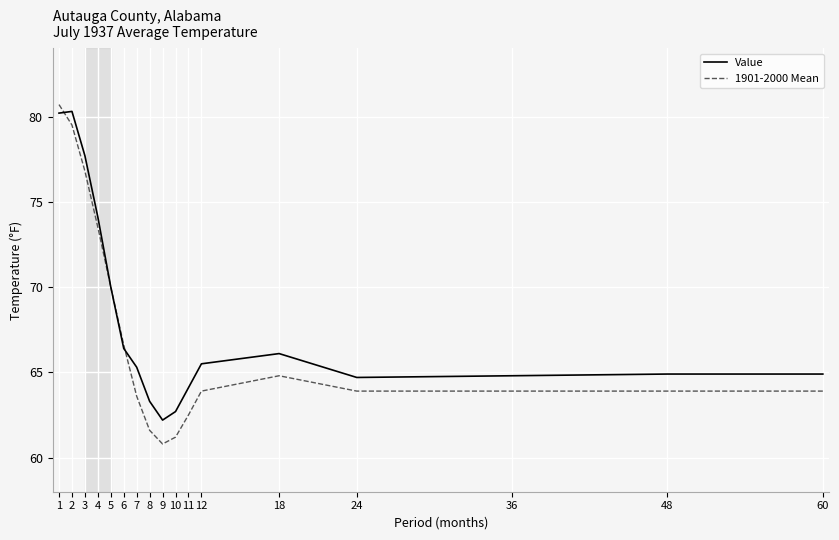

What is the smallest value displayed?

60.8